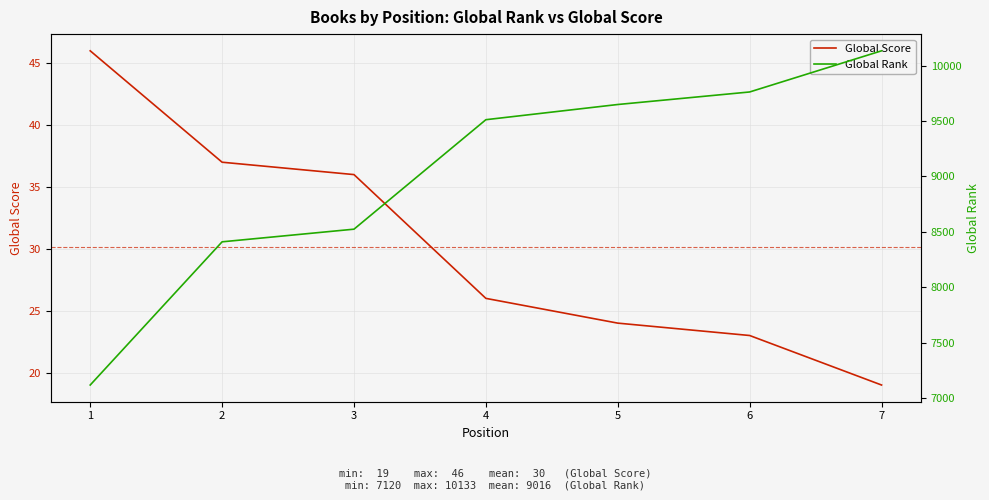

How many lines are shown in the chart?

2